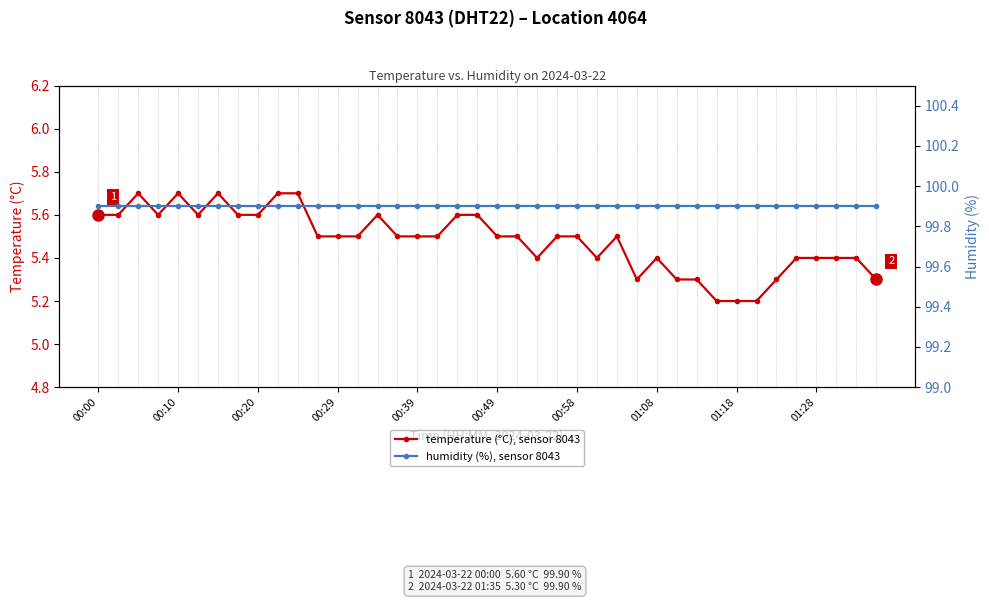

Reading left to right, transcribe all the data shown in this chart.

temperature (°C), sensor 8043: 5.6	5.6	5.7	5.6	5.7	5.6	5.7	5.6	5.6	5.7	5.7	5.5	5.5	5.5	5.6	5.5	5.5	5.5	5.6	5.6	5.5	5.5	5.4	5.5	5.5	5.4	5.5	5.3	5.4	5.3	5.3	5.2	5.2	5.2	5.3	5.4	5.4	5.4	5.4	5.3
humidity (%), sensor 8043: 99.9	99.9	99.9	99.9	99.9	99.9	99.9	99.9	99.9	99.9	99.9	99.9	99.9	99.9	99.9	99.9	99.9	99.9	99.9	99.9	99.9	99.9	99.9	99.9	99.9	99.9	99.9	99.9	99.9	99.9	99.9	99.9	99.9	99.9	99.9	99.9	99.9	99.9	99.9	99.9